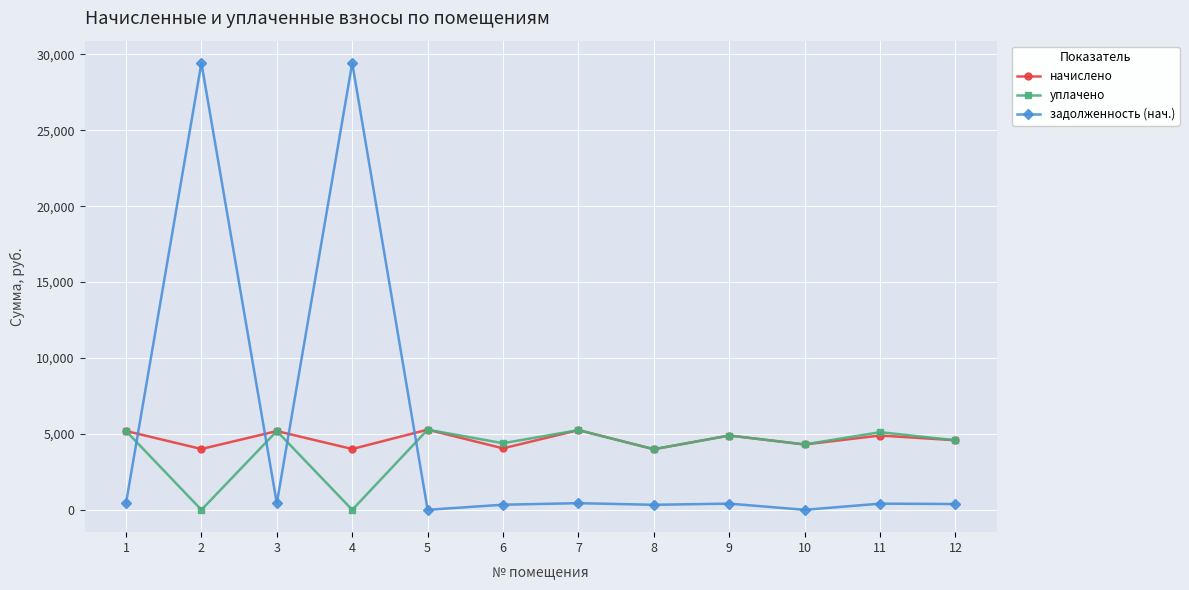

List the series in order of their overall mean, lowest first.

уплачено, начислено, задолженность (нач.)